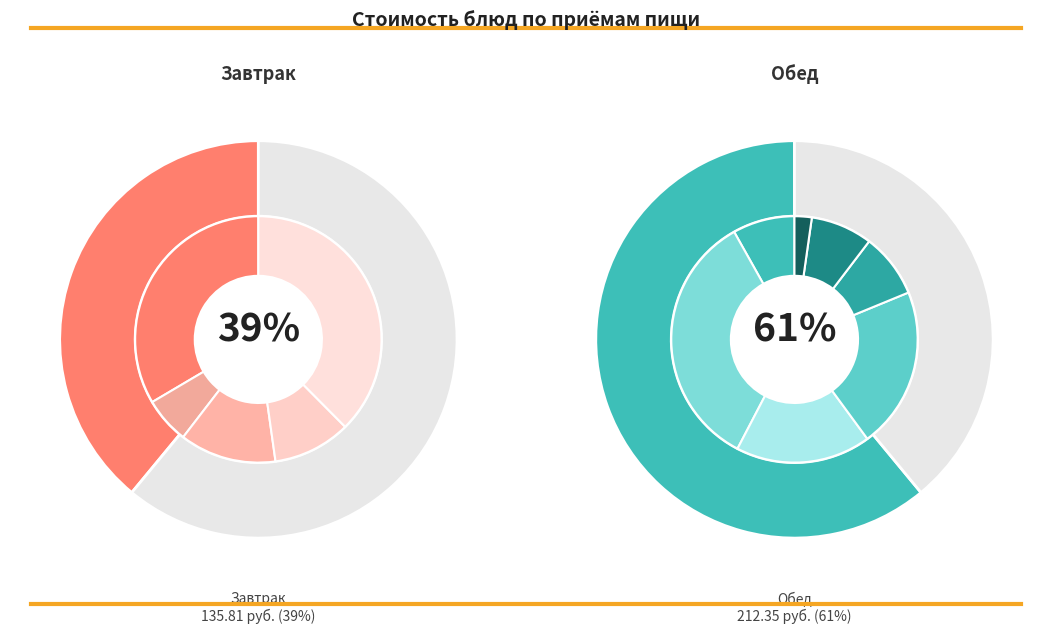

What is the change in value from Масло to Картофельное пюре?

+31.0